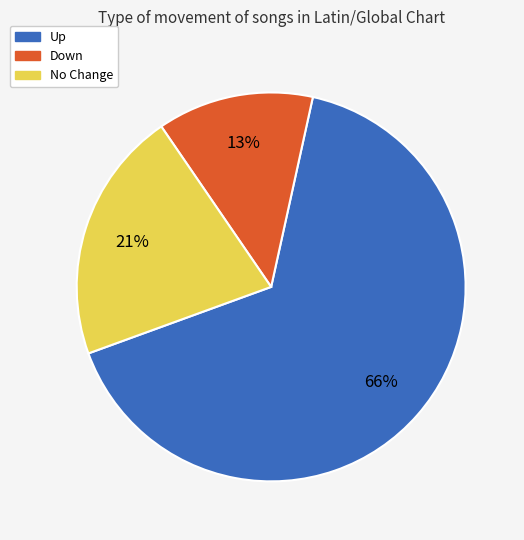

To the nearest percent, what is the average slice percentage?

33%